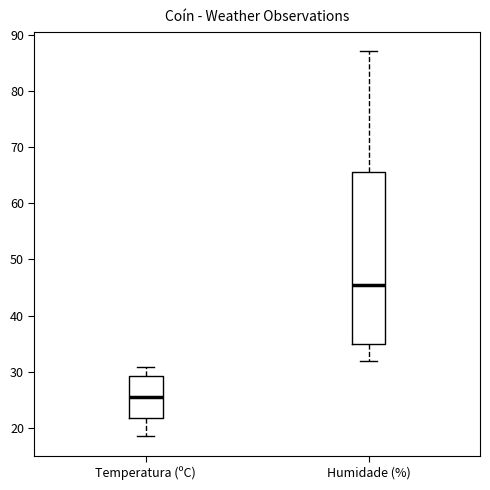

Reading left to right, read every box against the y-axis: the position of its median line, the range the box covers, and the ends of its whiskers. The values are not printed on the chart, so give them approximately, as read against the axis.

Temperatura (ºC): median 26, box 22 to 29, whiskers 19 to 31
Humidade (%): median 46, box 35 to 66, whiskers 32 to 87